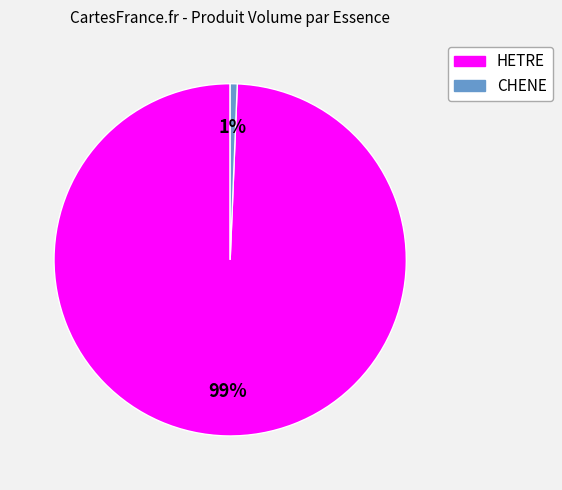

Which slice is the largest?

HETRE